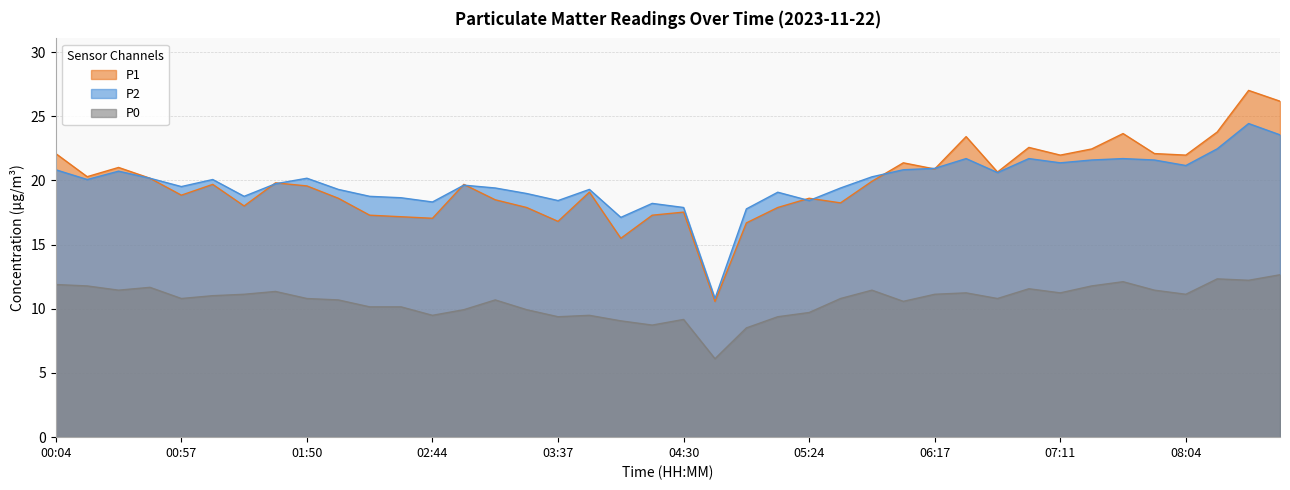

Which series has the widest spread of values?

P1